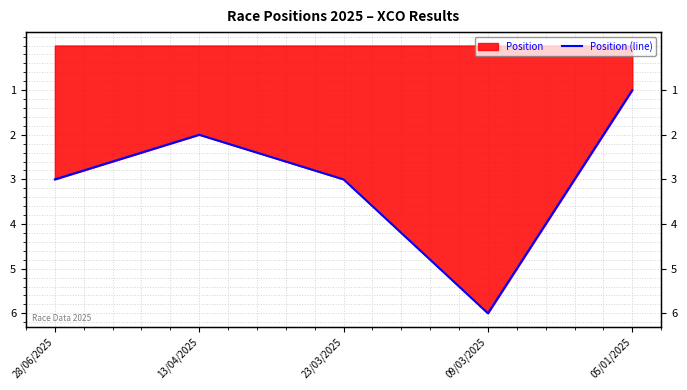

Count the values in the range 2 to 3.

3